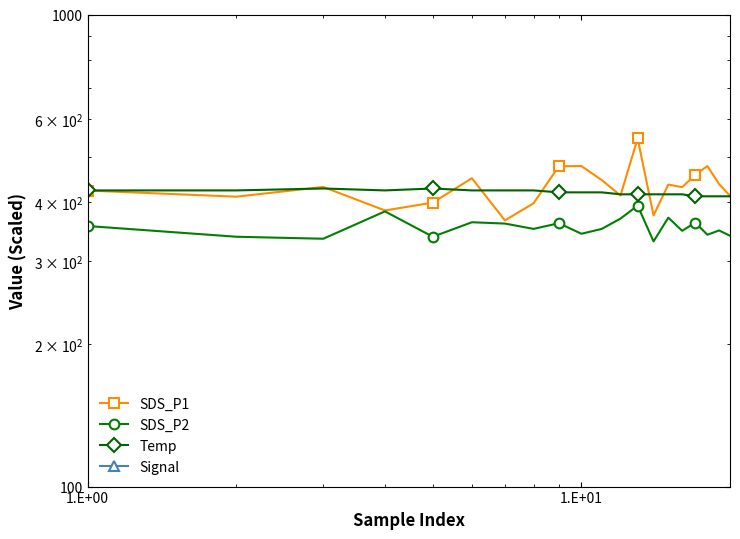

True or false: Signal and Temp intersect in this chart.

False